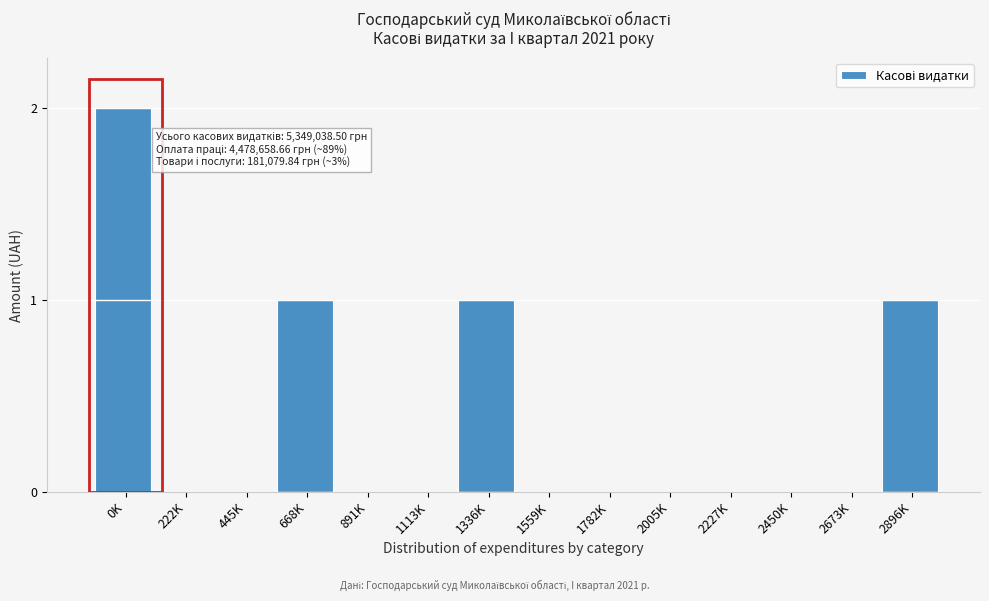

Reading right to left, list all the values displayed in this chart.

2896K=1	2673K=0	2450K=0	2227K=0	2005K=0	1782K=0	1559K=0	1336K=1	1113K=0	891K=0	668K=1	445K=0	222K=0	0K=2